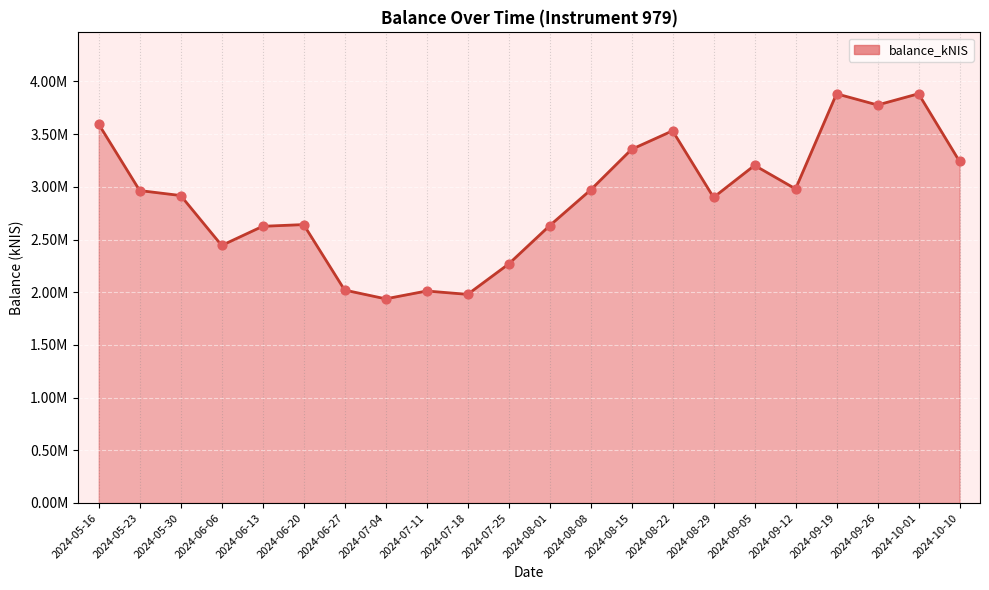

Does the chart have visible grid lines?

Yes